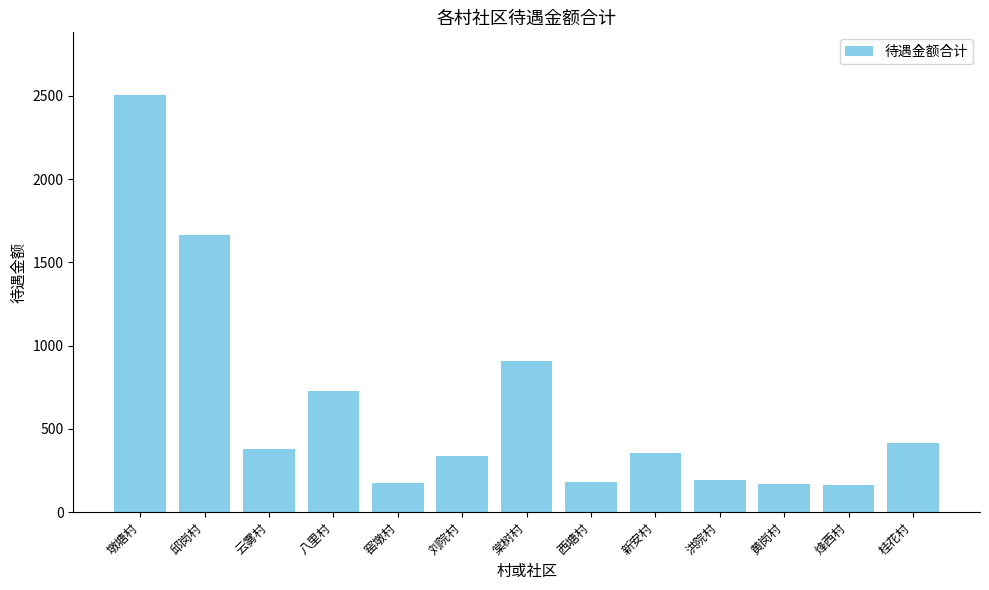

What is the sum of all values?

8171.6